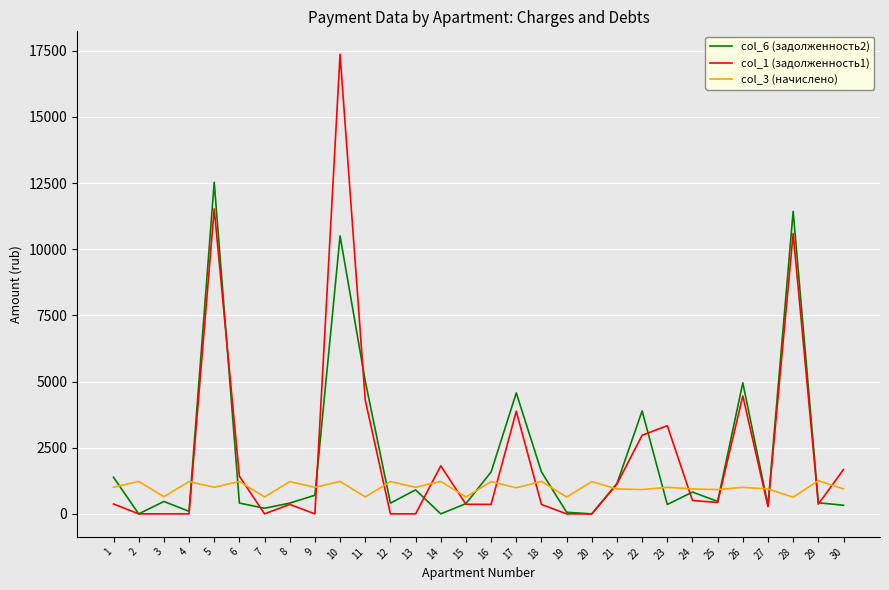

True or false: col_3 (начислено) has a value of 1227.8 at 18.

True